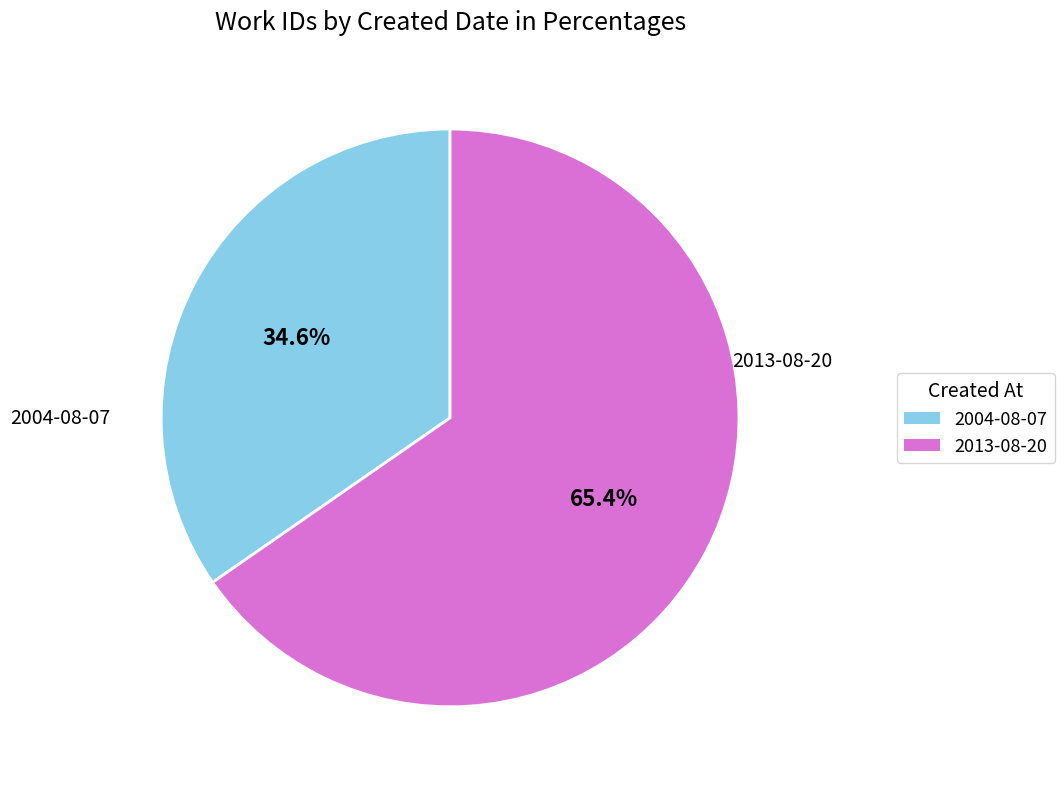

What percentage is the 2013-08-20 slice, to the nearest percent?

65%